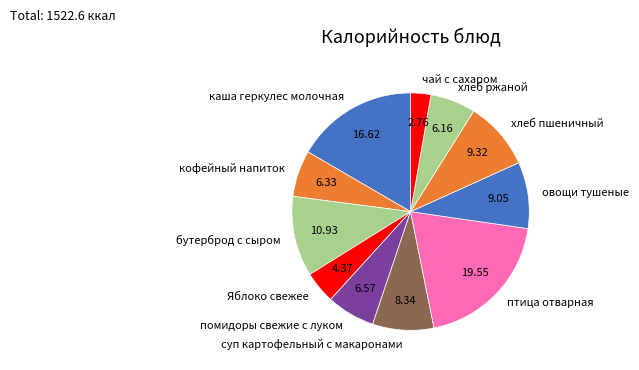

Approximately how many times larger is the value at помидоры свежие с луком compared to хлеб пшеничный?

0.7